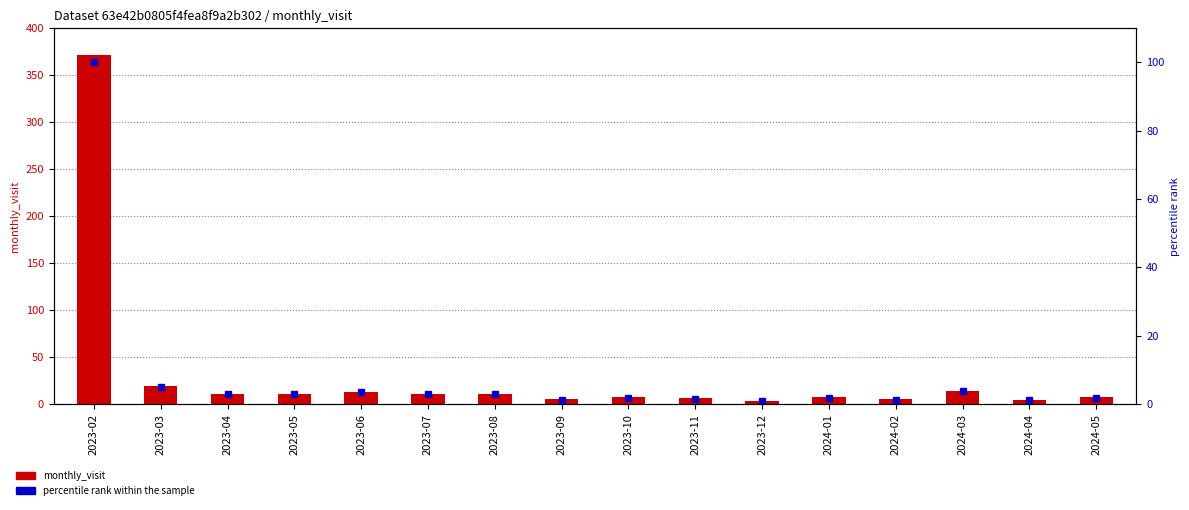

How many data points in monthly_visit are less than 11?

8